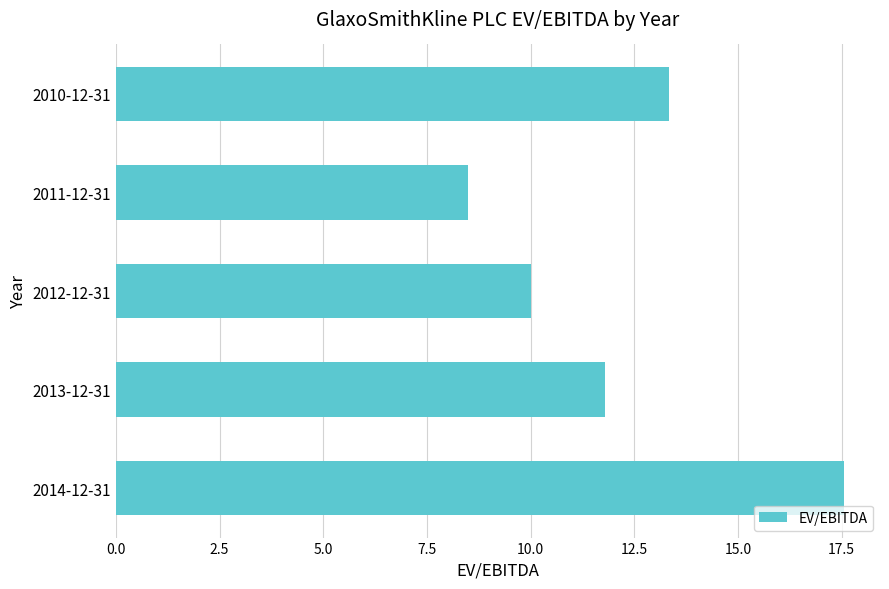

List the labels in order of value, smallest first.

2011-12-31, 2012-12-31, 2013-12-31, 2010-12-31, 2014-12-31